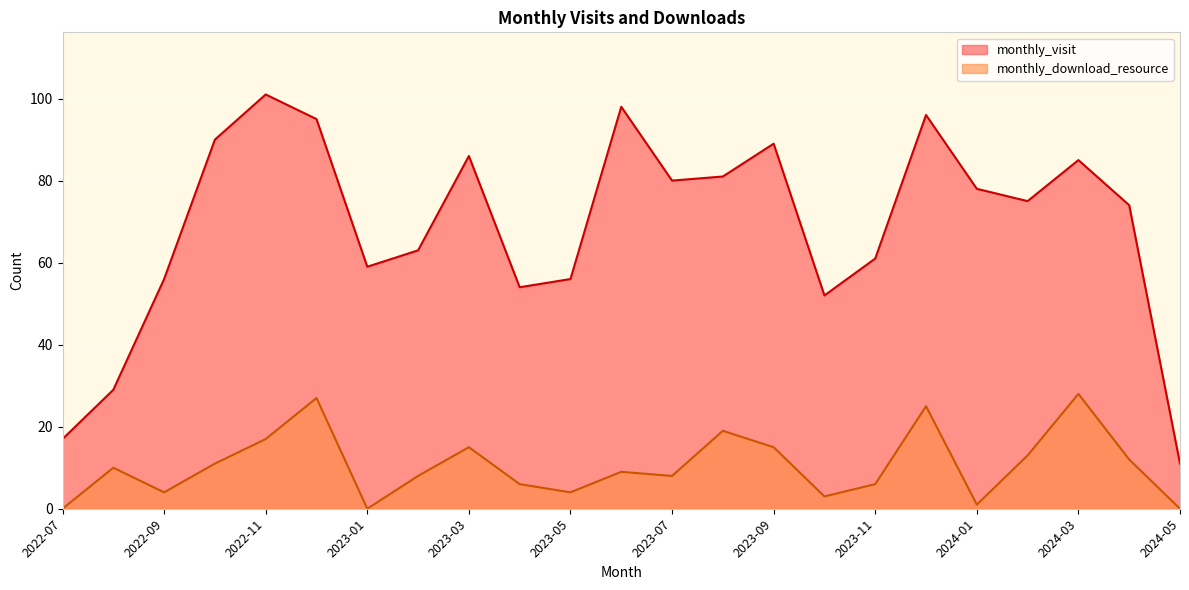

The value of monthly_visit at 2022-12 is 24. True or false?

False